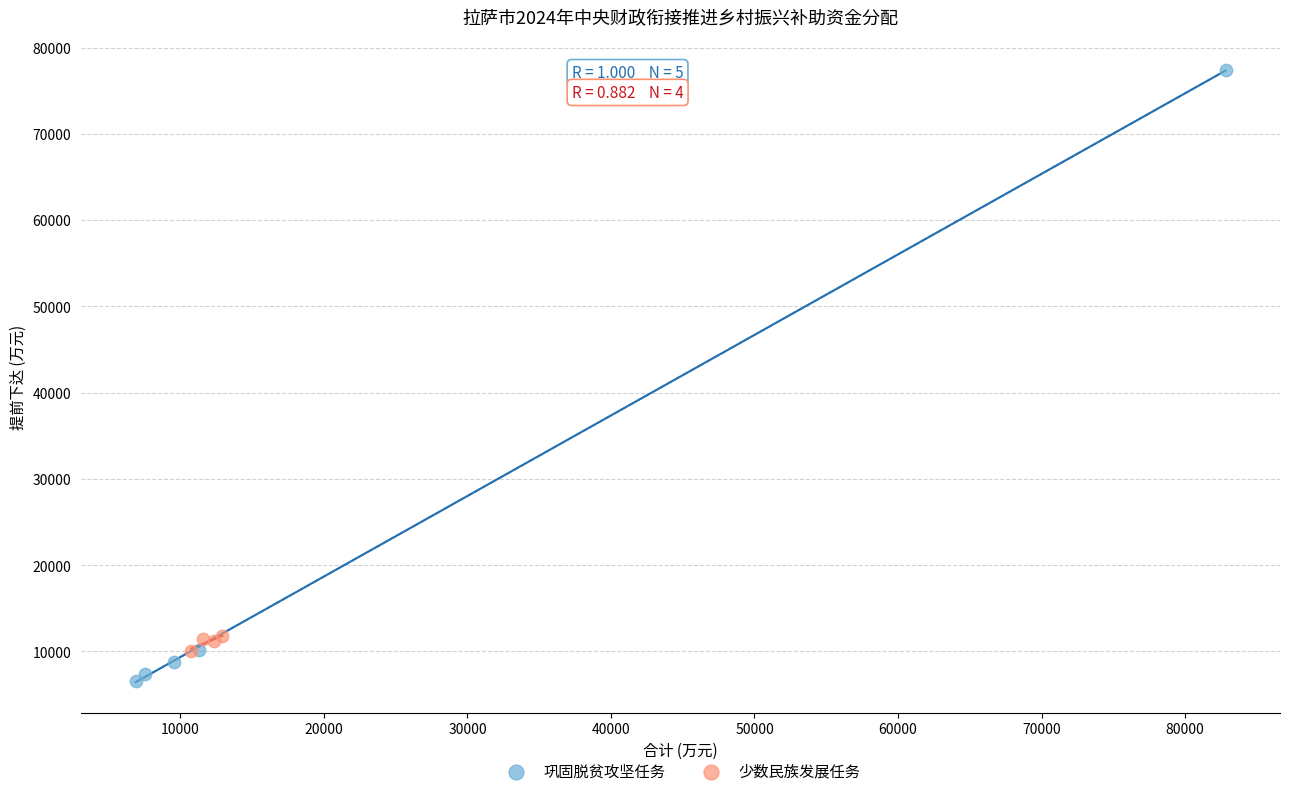

Which series has the largest Y range (max minus min)?

巩固脱贫攻坚任务